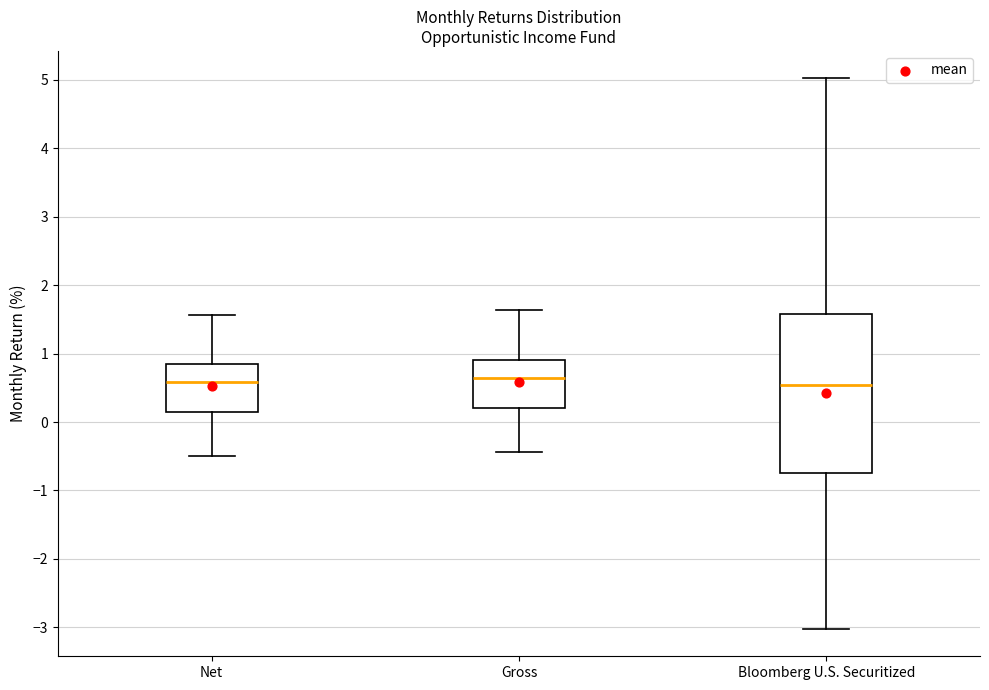

Comparing the boxes themselves (not the whiskers), which one is the tallest?

Bloomberg U.S. Securitized